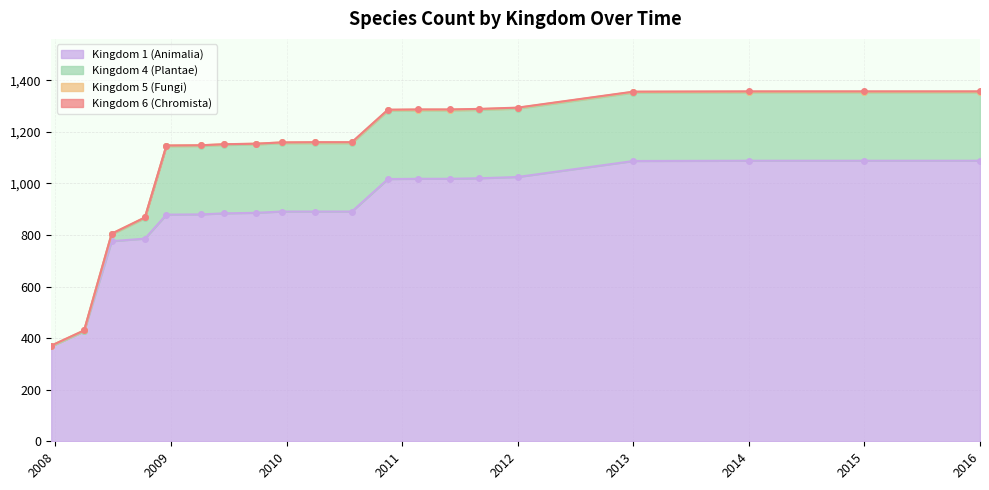

Which series has the largest total across all categories?

1